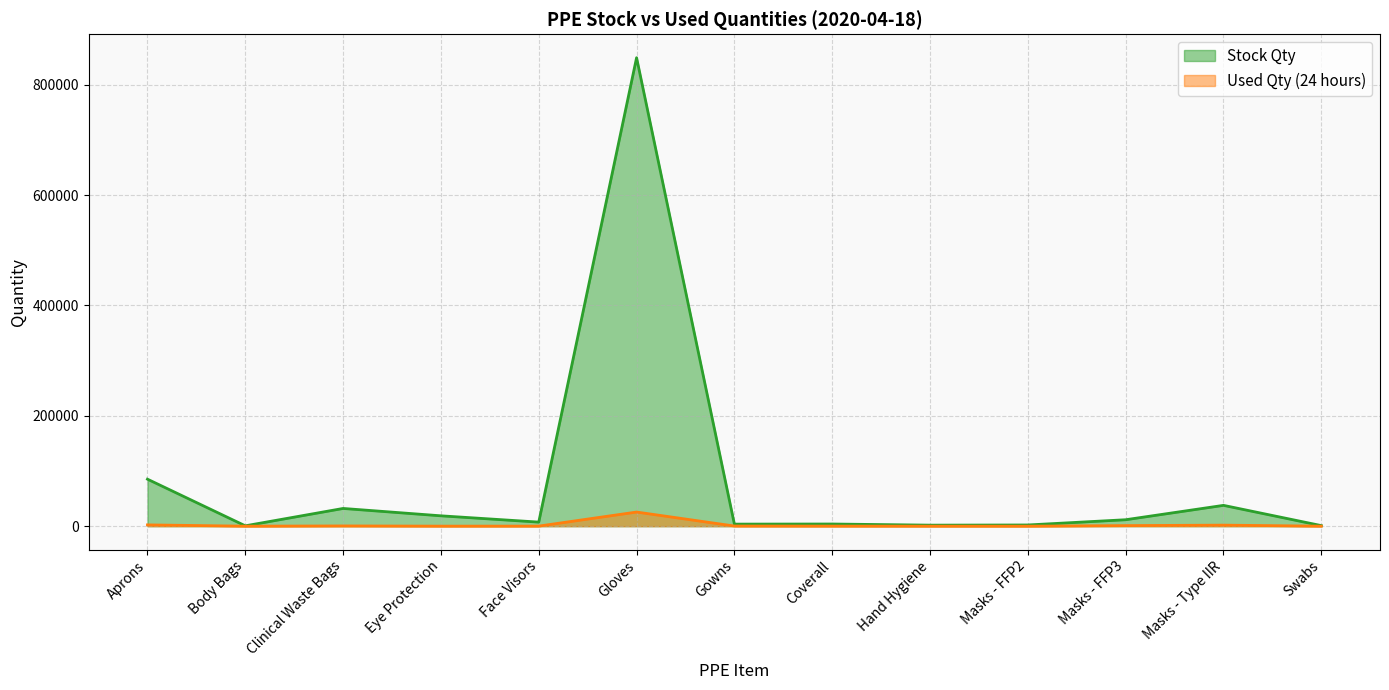

Rank the series at Masks - FFP2 from highest to lowest value.

Stock Qty, Used Qty (24 hours)